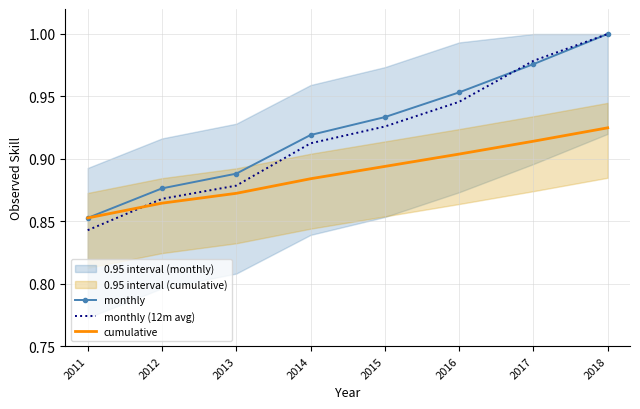

Which series has the largest range (max minus min)?

monthly (12m avg)